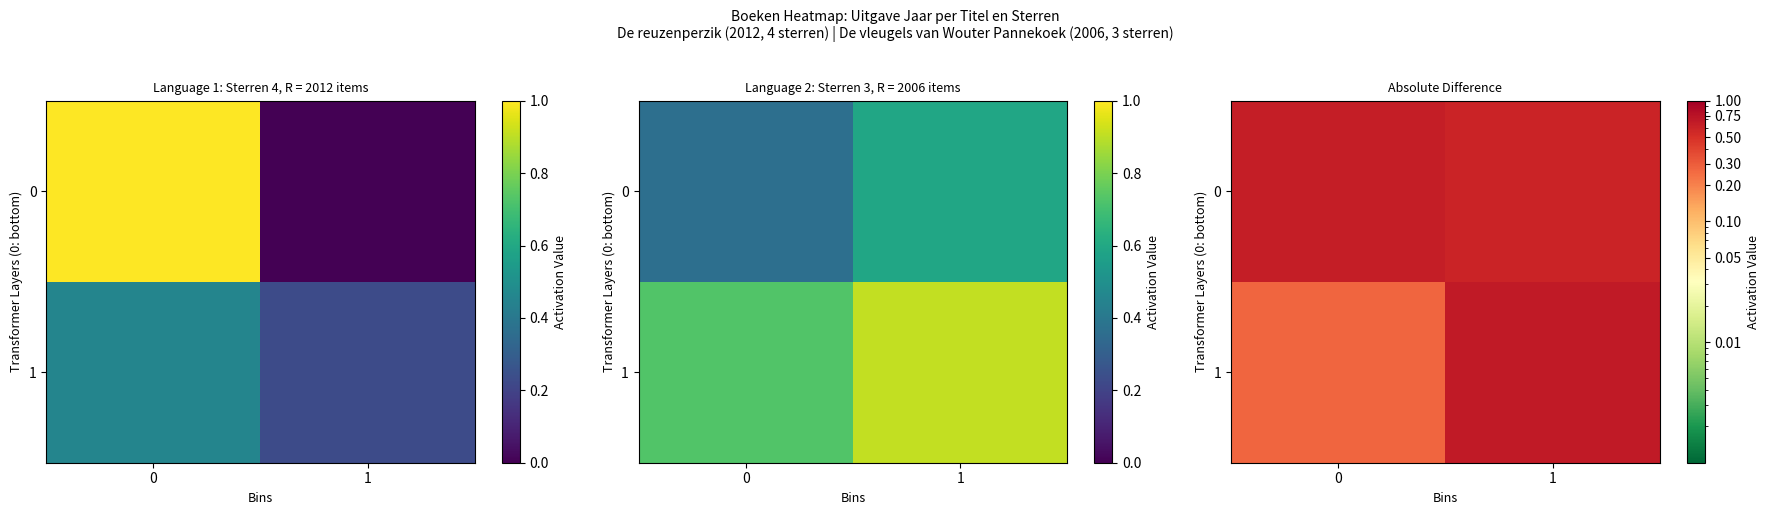

Is it true that 0 equals 0.6 at 1?

True